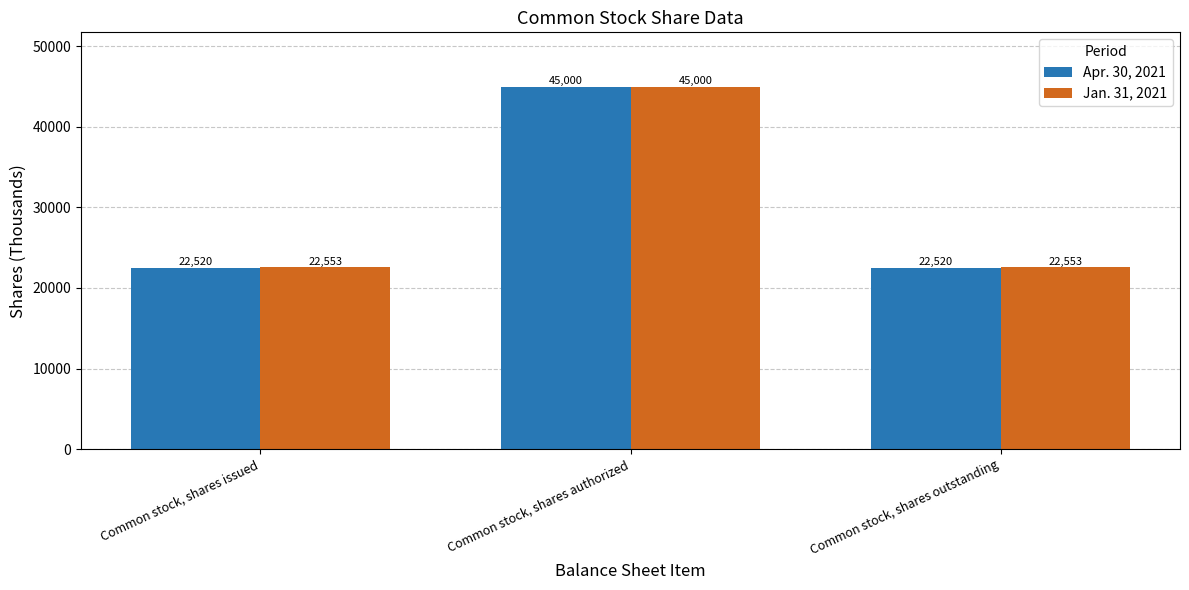

List the series in order of their overall mean, lowest first.

Apr. 30, 2021, Jan. 31, 2021